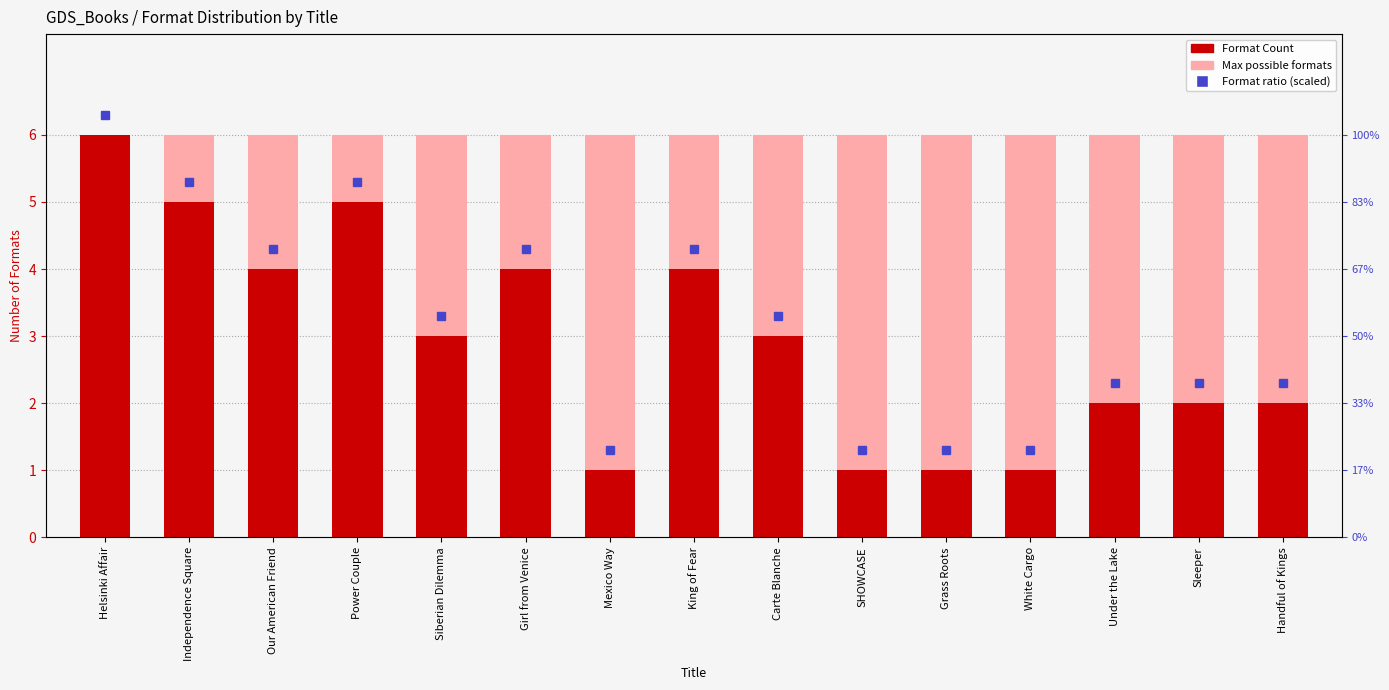

Reading right to left, list all the values displayed in this chart.

Total possible formats: Handful of Kings=6	Sleeper=6	Under the Lake=6	White Cargo=6	Grass Roots=6	SHOWCASE=6	Carte Blanche=6	King of Fear=6	Mexico Way=6	Girl from Venice=6	Siberian Dilemma=6	Power Couple=6	Our American Friend=6	Independence Square=6	Helsinki Affair=6
Format Count: Handful of Kings=2	Sleeper=2	Under the Lake=2	White Cargo=1	Grass Roots=1	SHOWCASE=1	Carte Blanche=3	King of Fear=4	Mexico Way=1	Girl from Venice=4	Siberian Dilemma=3	Power Couple=5	Our American Friend=4	Independence Square=5	Helsinki Affair=6